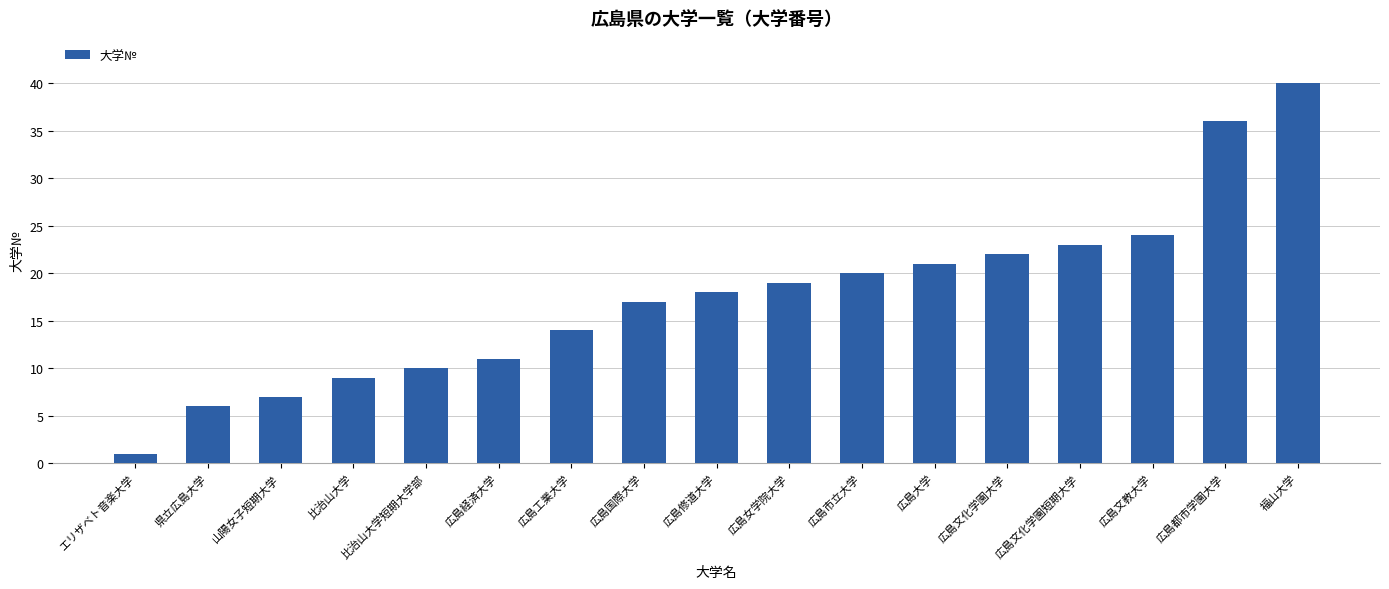

Is it true that the value at 比治山大学 is 13?

False